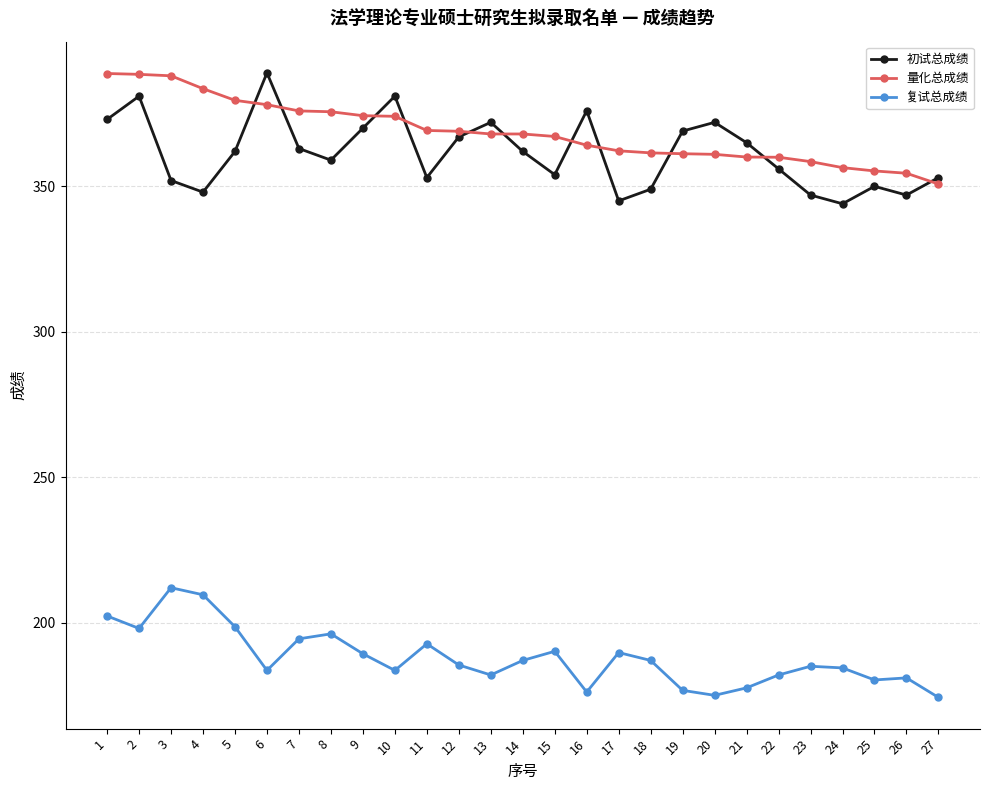

What is the total value across all series at 25?

885.6